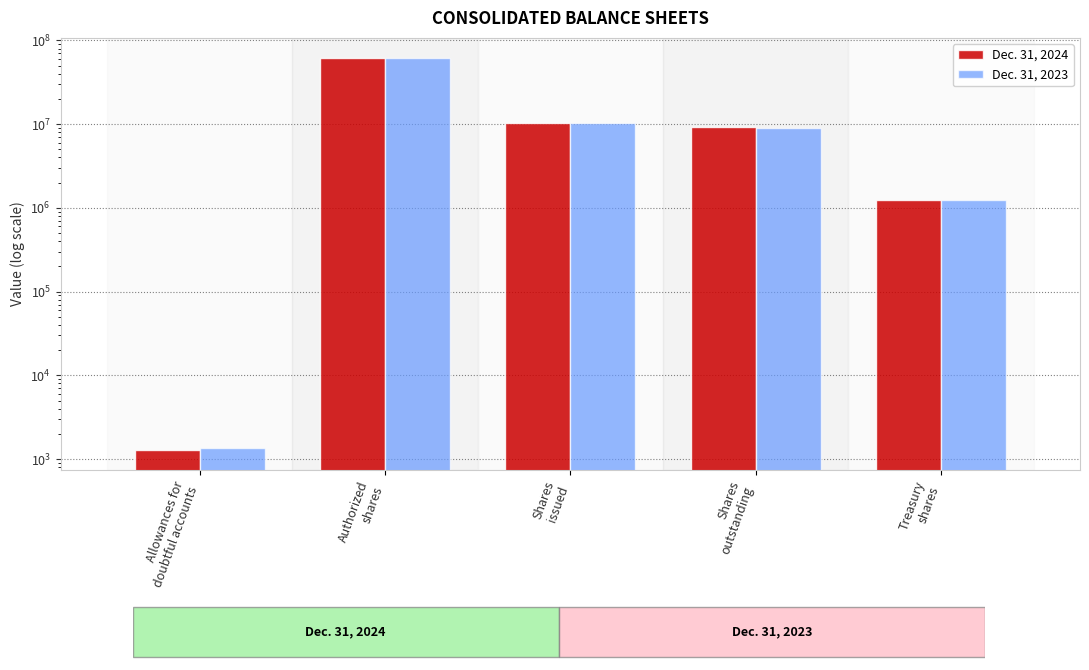

Between Shares
outstanding and Treasury
shares, which series saw the biggest shift?

Dec. 31, 2024